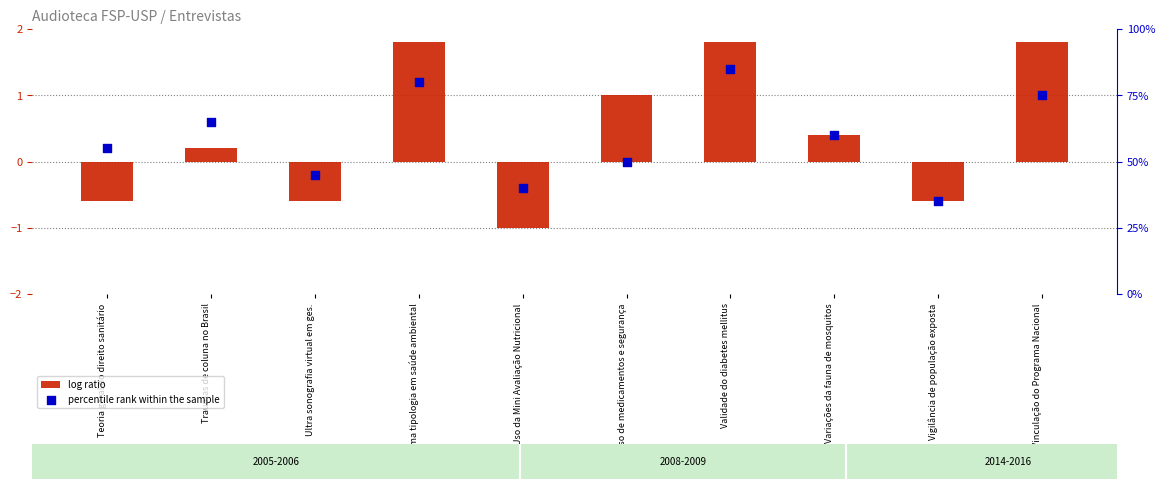

Which series reaches the minimum Y coordinate?

log ratio